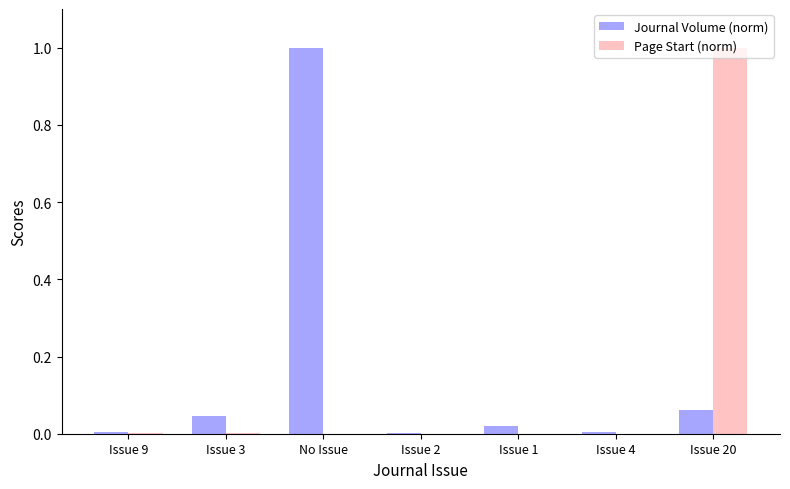

What is the sum of all Page Start (norm) values?

1.0